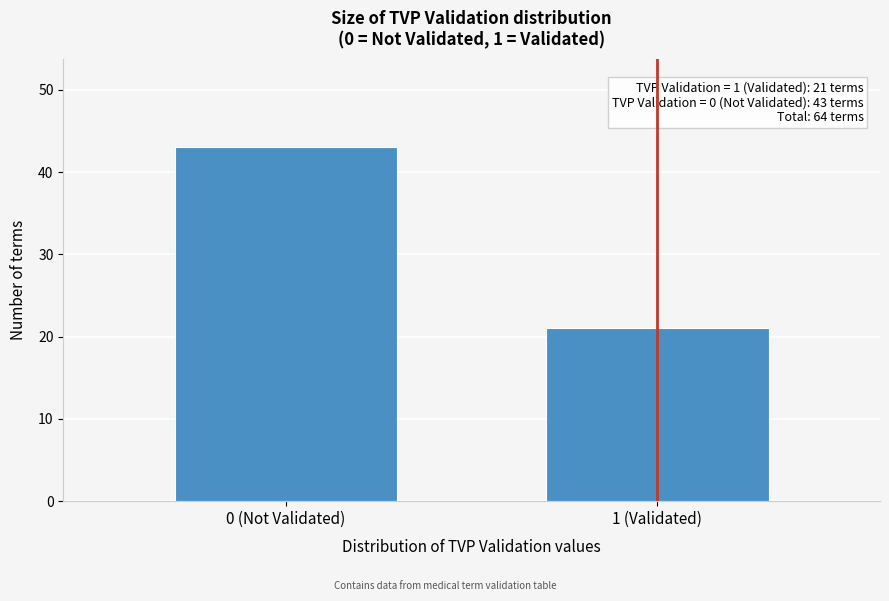

Reading left to right, extract all data points from this chart.

0 (Not Validated)=43	1 (Validated)=21